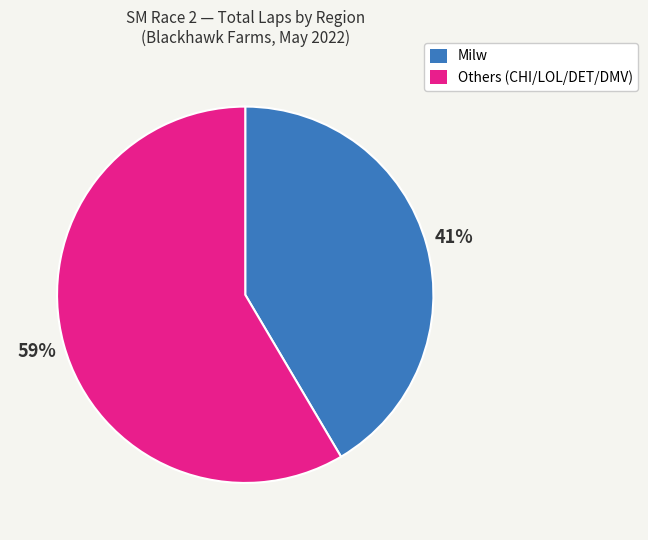

To the nearest percent, what is the average slice percentage?

50%